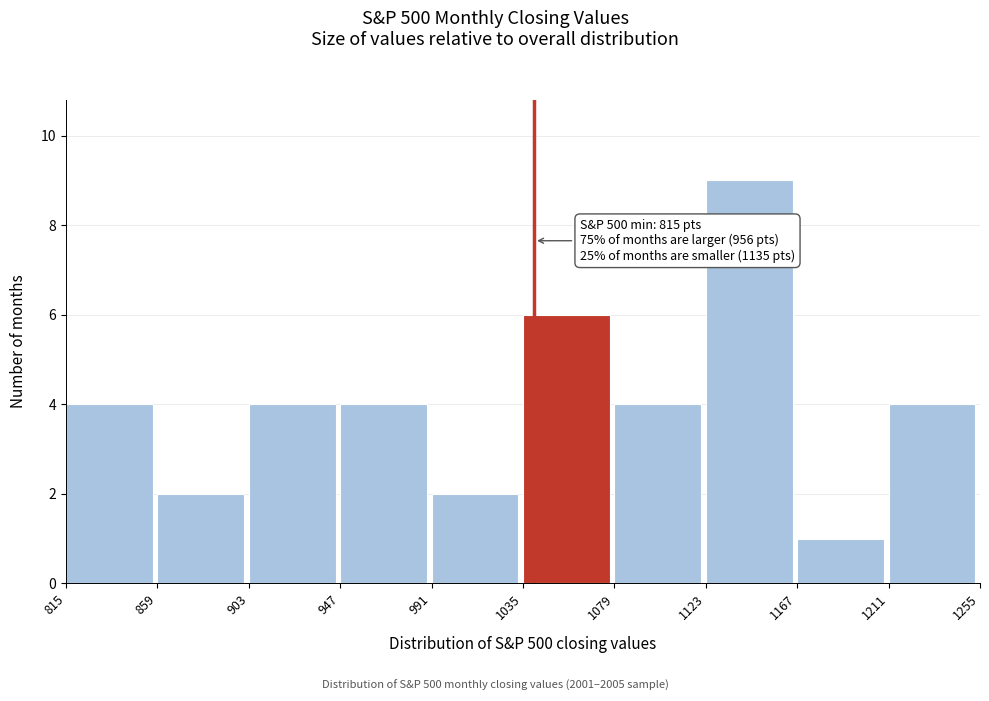

Which range on the x-axis has the tallest bar?

1123 to 1167